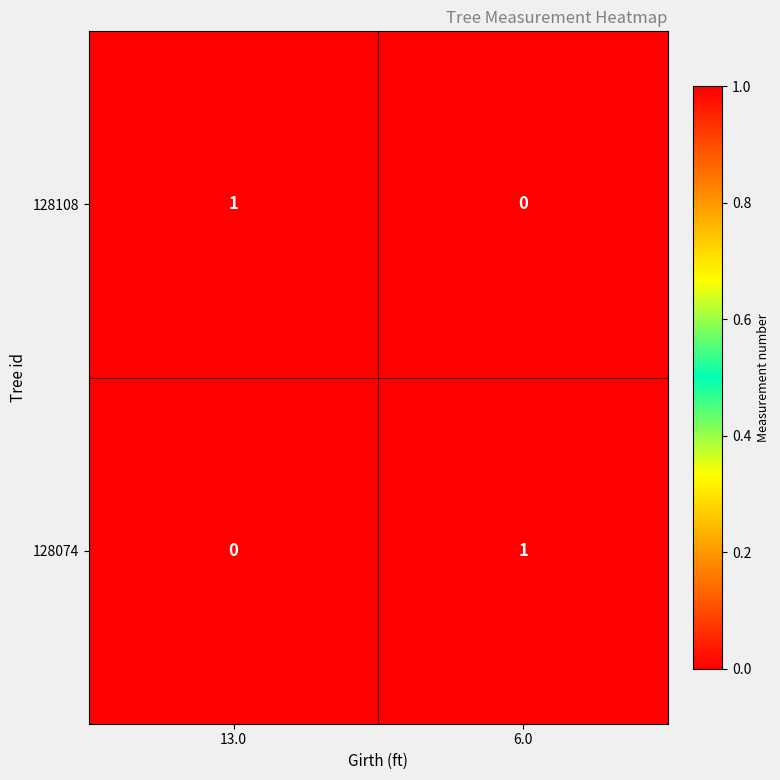

Rank the series at 6.0 from lowest to highest value.

128108, 128074